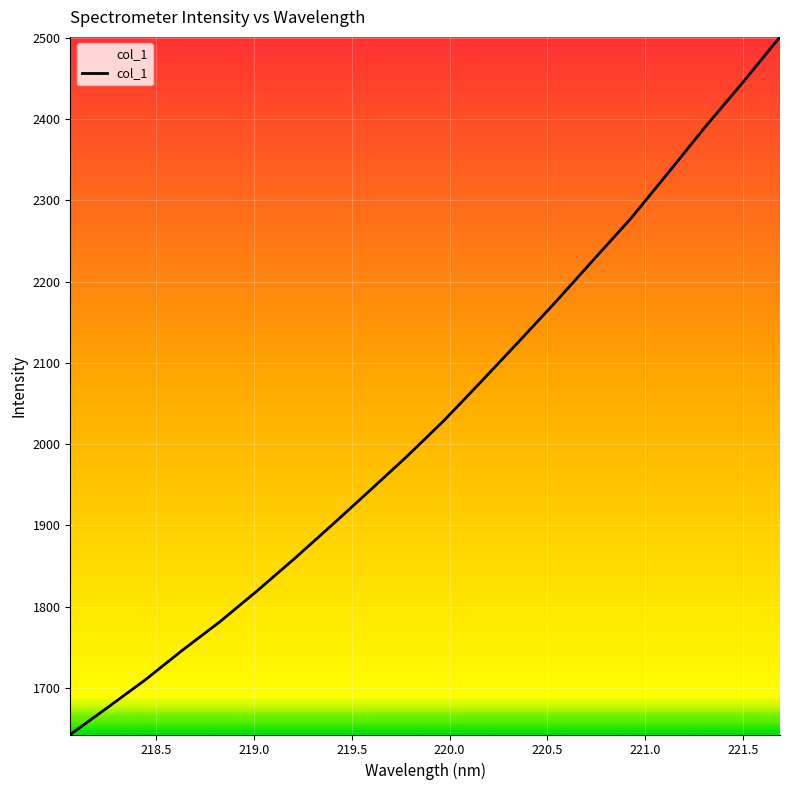

Reading left to right, what are all the values shown in this chart?

1642.6	1675.8	1709.6	1746.3	1781.2	1819.4	1859.1	1900.3	1942.2	1984.5	2028.9	2077.0	2125.9	2175.4	2226.5	2277.4	2333.5	2390.5	2444.8	2501.1